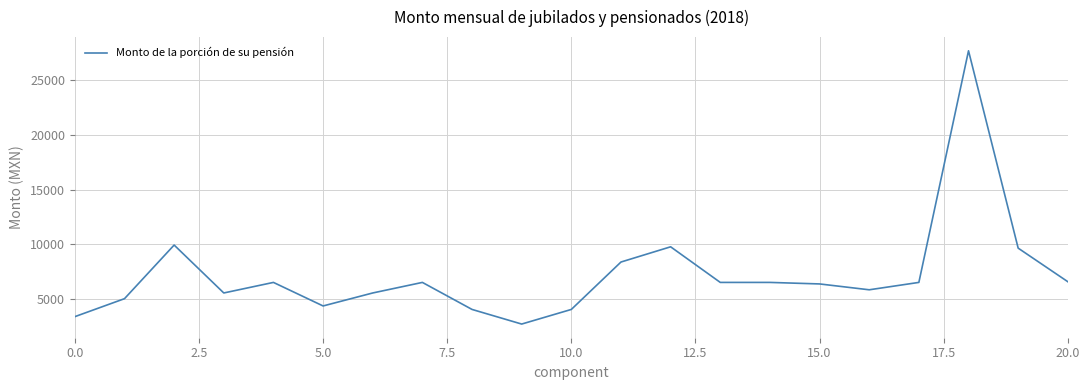

What is the greatest value displayed?

27720.0